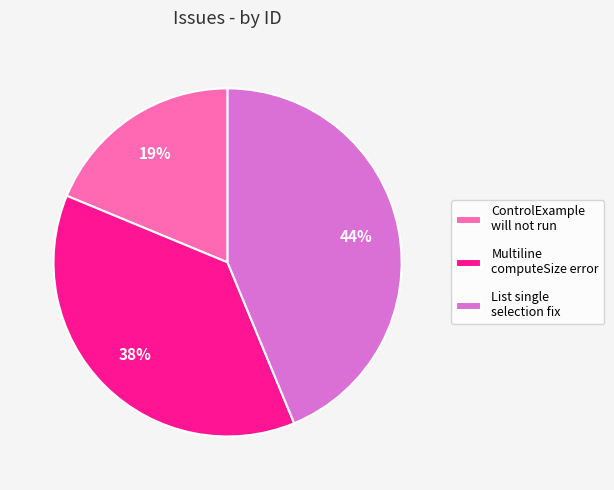

To the nearest percent, what portion does ControlExample will not run represent?

19%